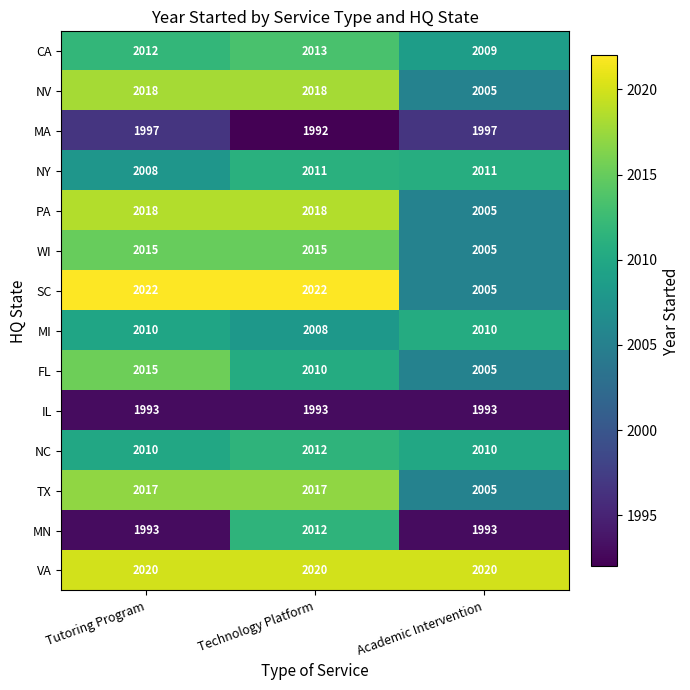

True or false: NV has a value of 2018 at Technology Platform.

True